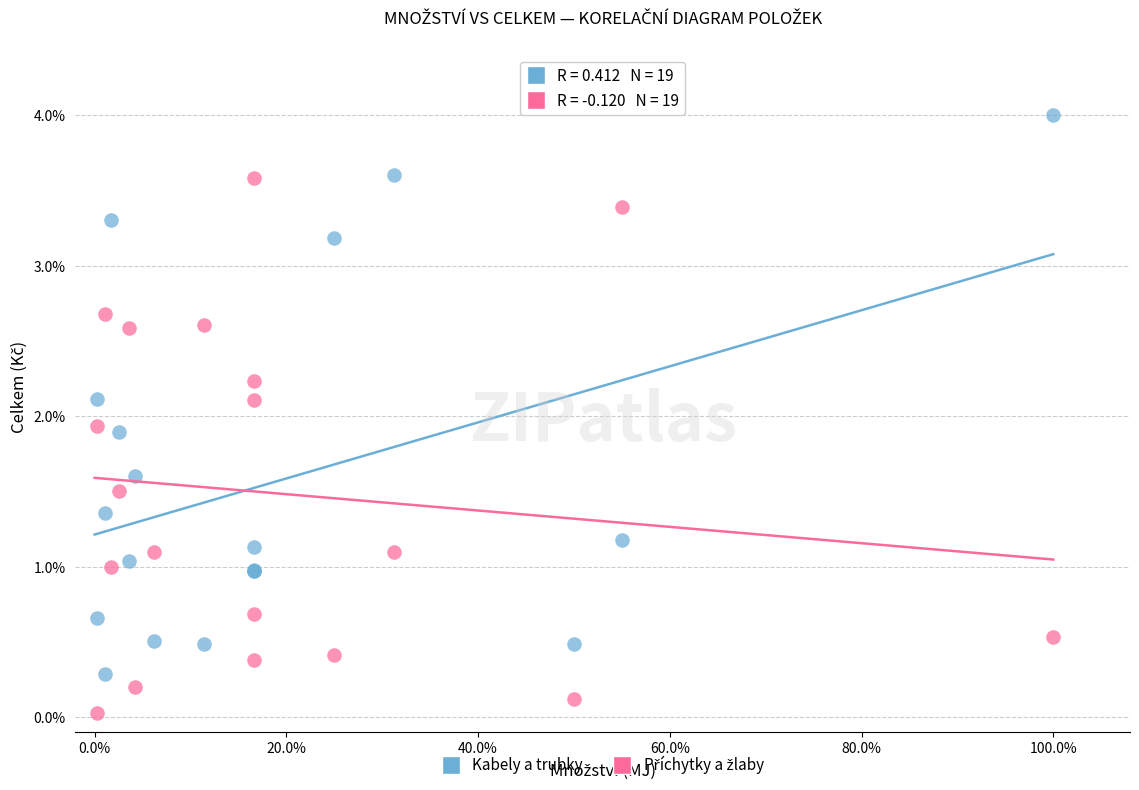

Which series reaches the maximum Y coordinate?

Kabely a trubky